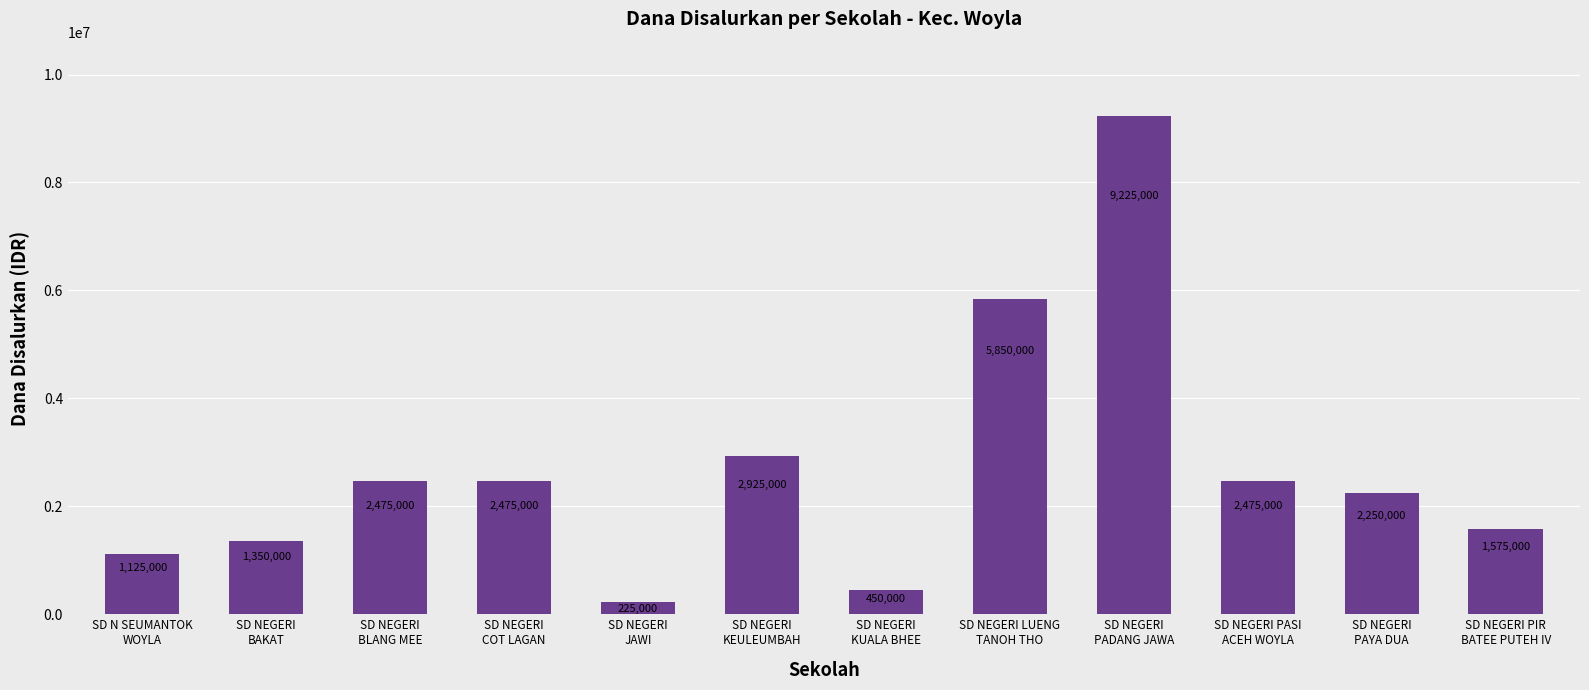

How many distinct data groups are displayed?

1